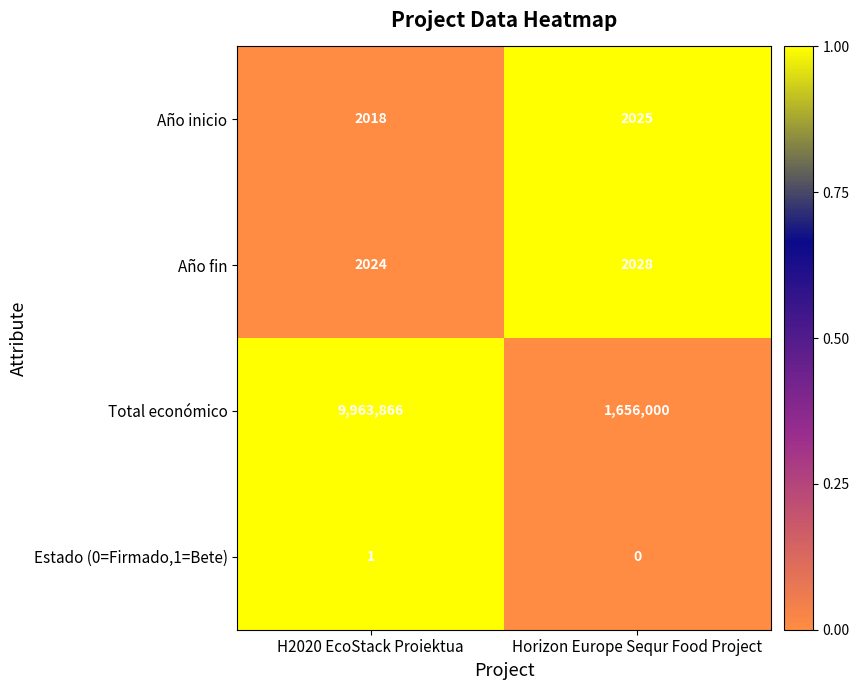

Is the value of Estado (0=Firmado,1=Bete) at Horizon Europe Sequr Food Project greater than the value of Año fin at Horizon Europe Sequr Food Project?

No